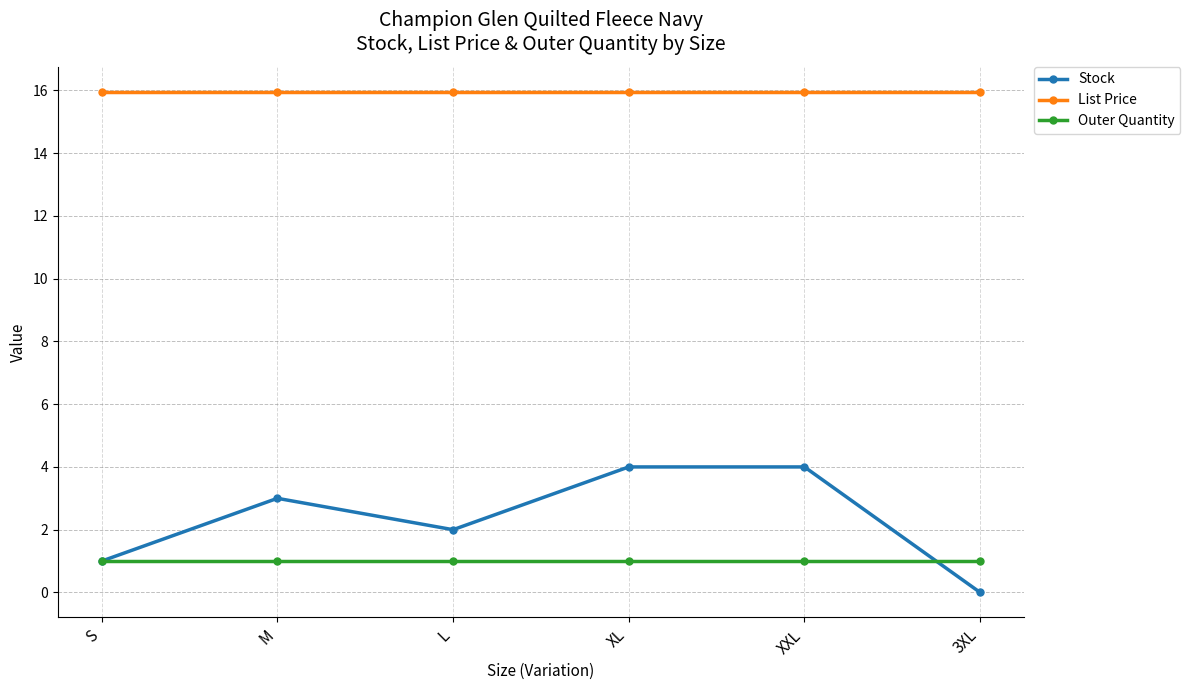

Is the value of Outer Quantity at 3XL greater than the value of List Price at XXL?

No